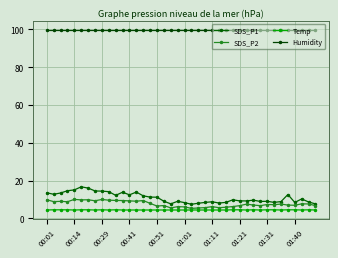

Which category has the lowest value in the Temp series?

00:01